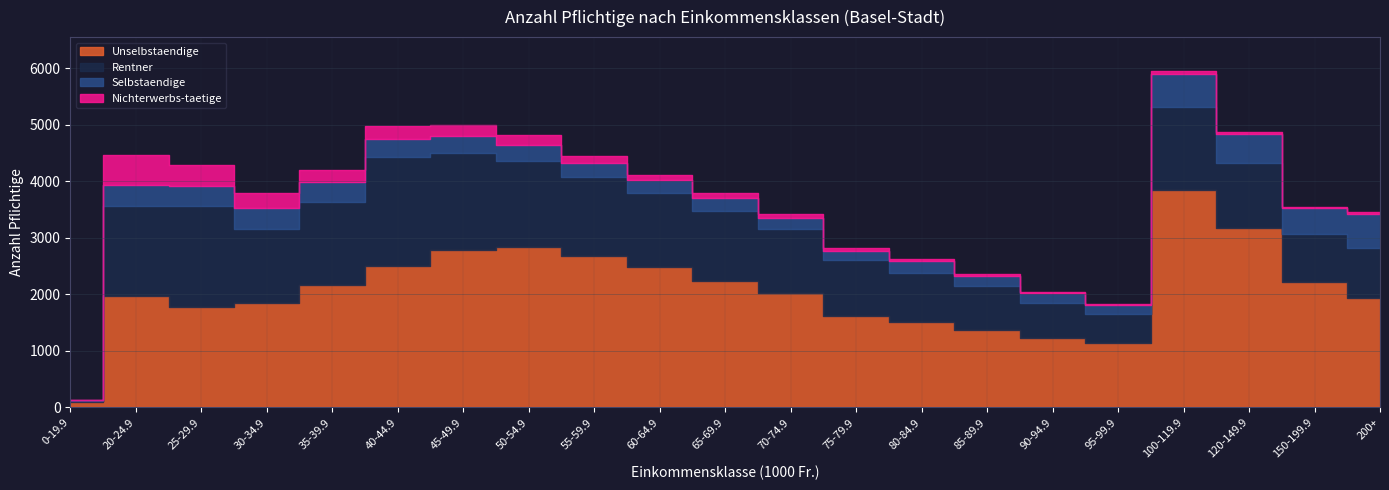

Does the chart have visible grid lines?

Yes